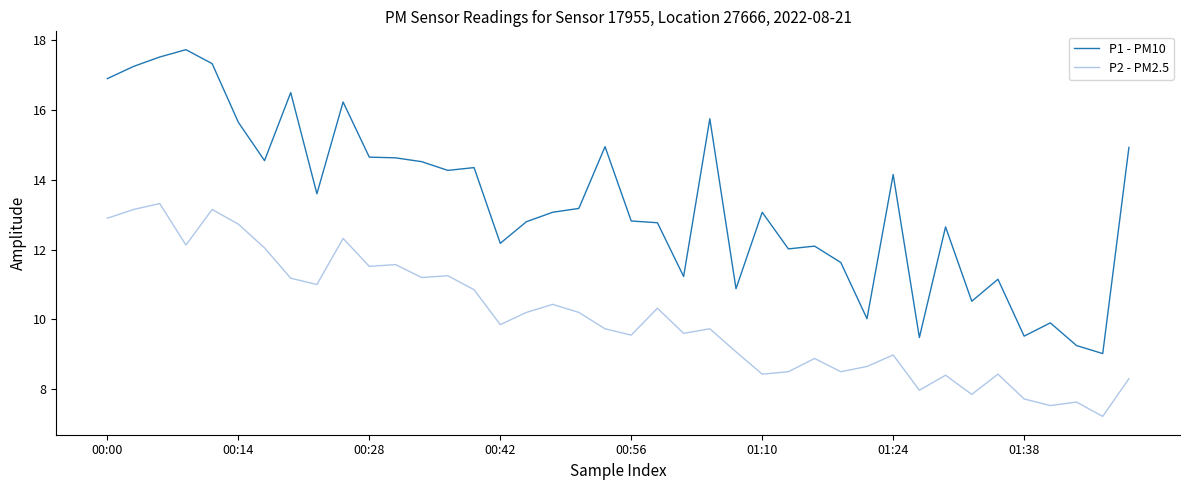

Which series has the largest total across all categories?

P1 - PM10